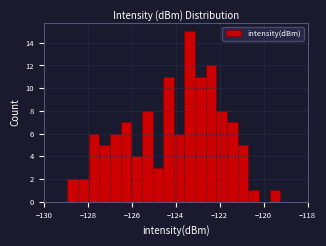

Around what value on the x-axis is the tallest bar? Give the approximate position of its centre, as read against the axis.

-123.4